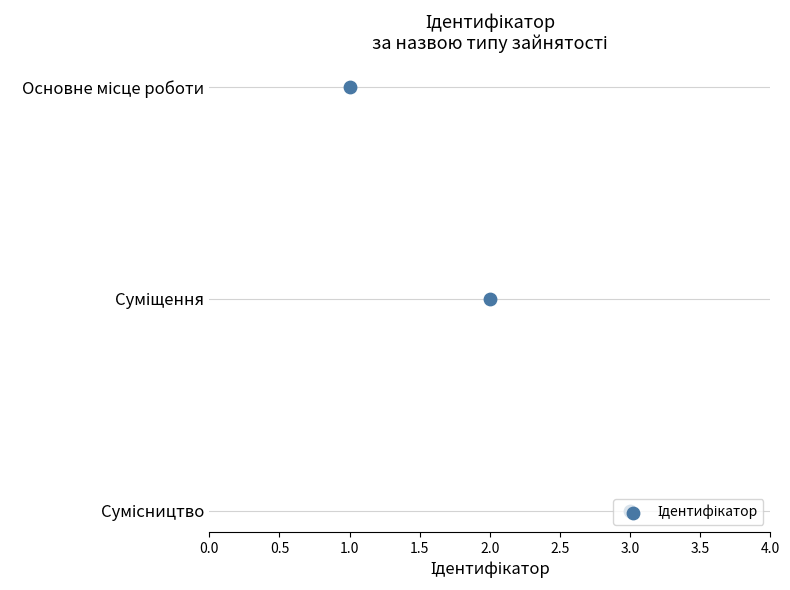

What is the change in value from 1.0 to 2.0?

+1